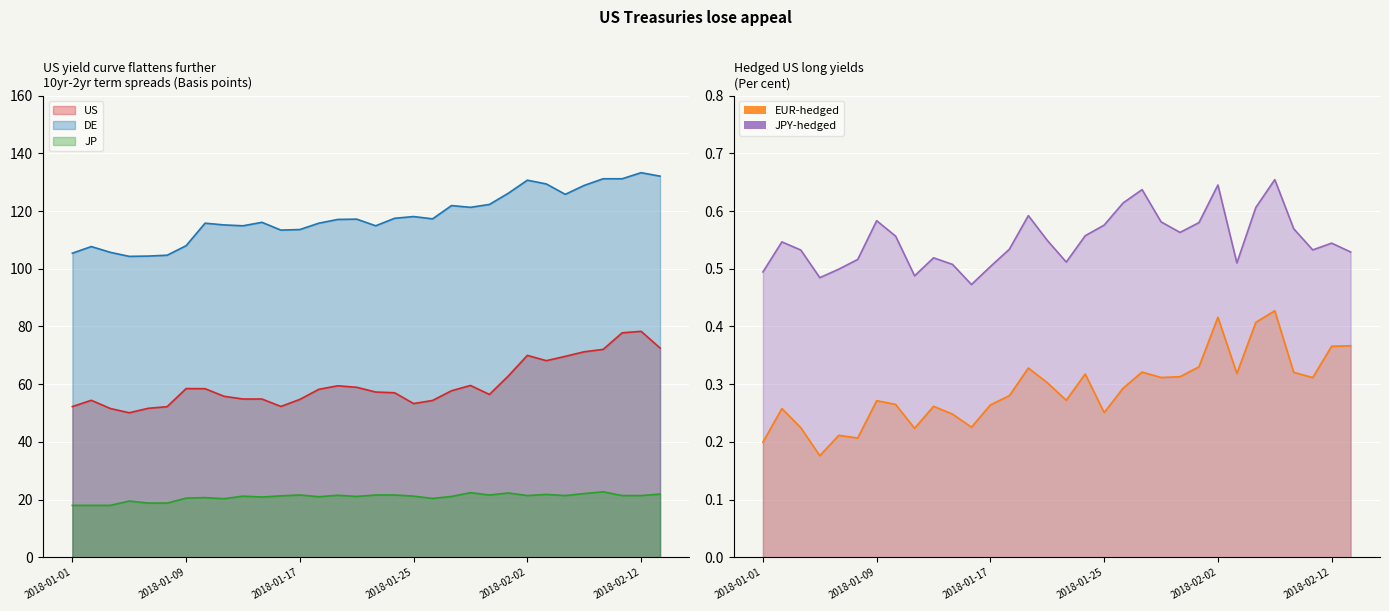

What is the label of the 15th point from the right?

2018-01-24